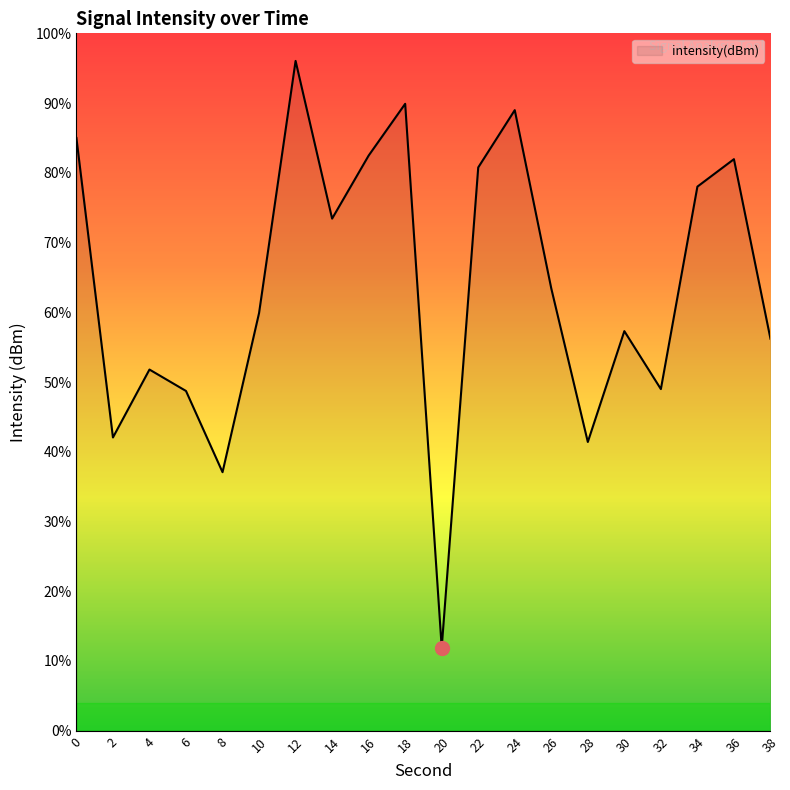

Is it true that the value at 20 is -242.9?

False